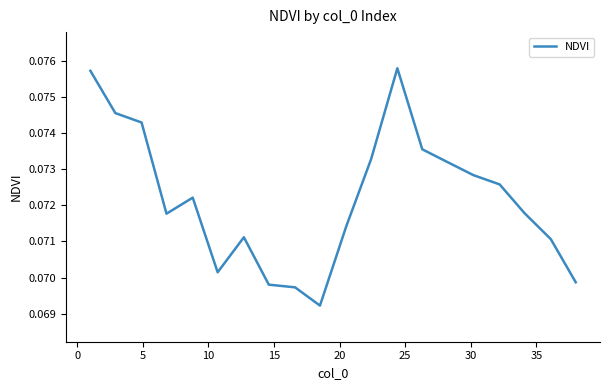

How many lines are shown in the chart?

1